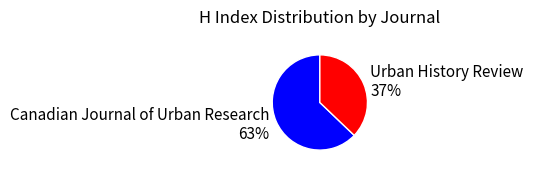

Rank the categories by value from lowest to highest.

Urban History Review, Canadian Journal of Urban Research